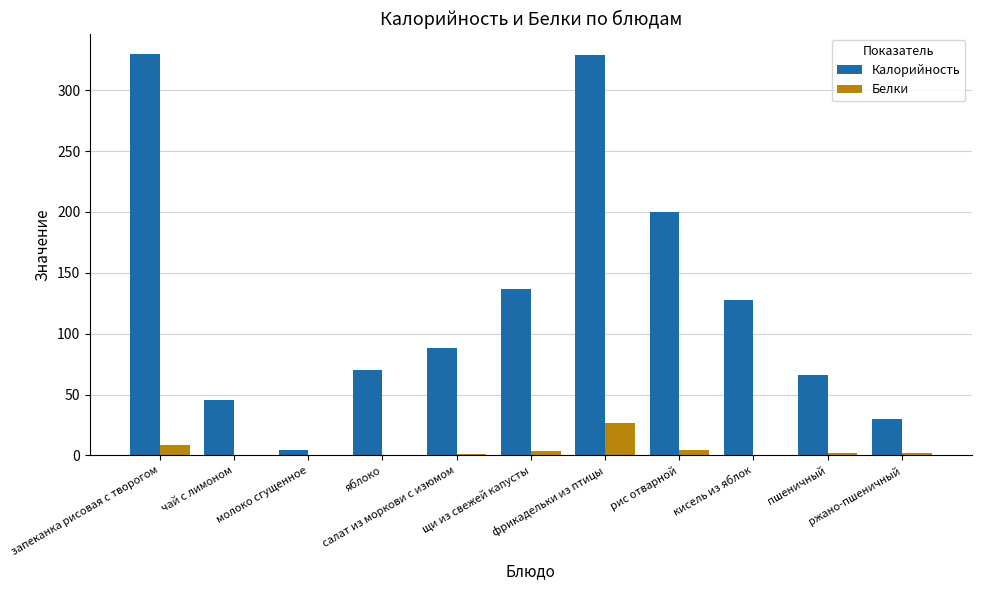

Are the bars horizontal?

No